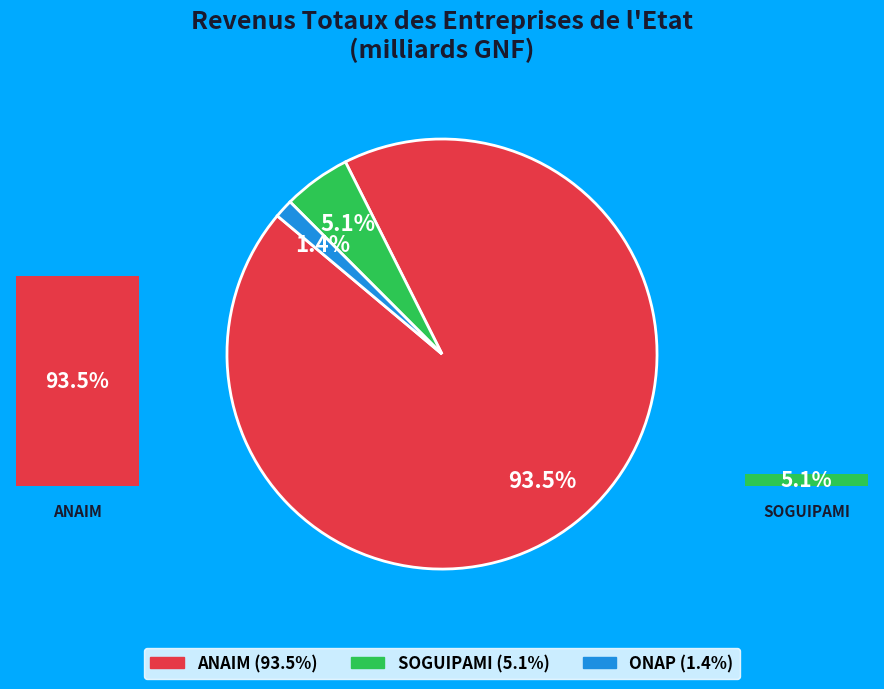

Combined, what portion of the pie is SOGUIPAMI and ANAIM?

98.6%